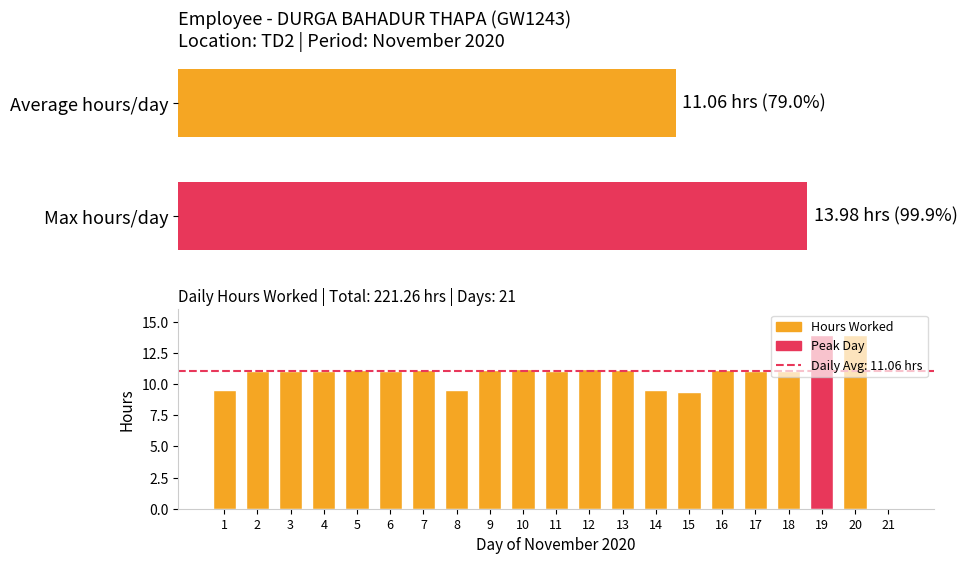

True or false: the data shows 17.2 at 17.

False